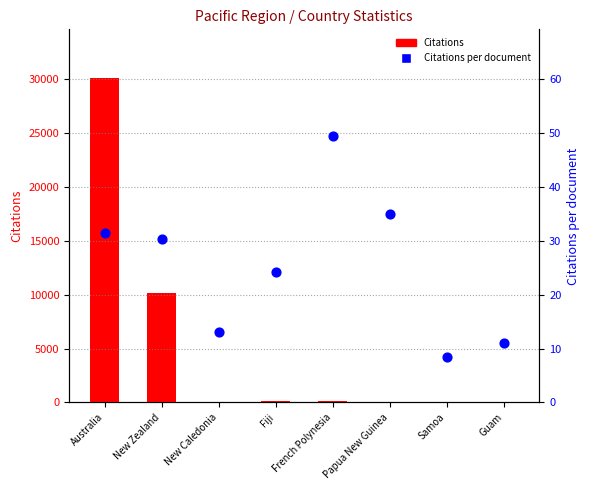

Which series has the largest total across all categories?

Citations